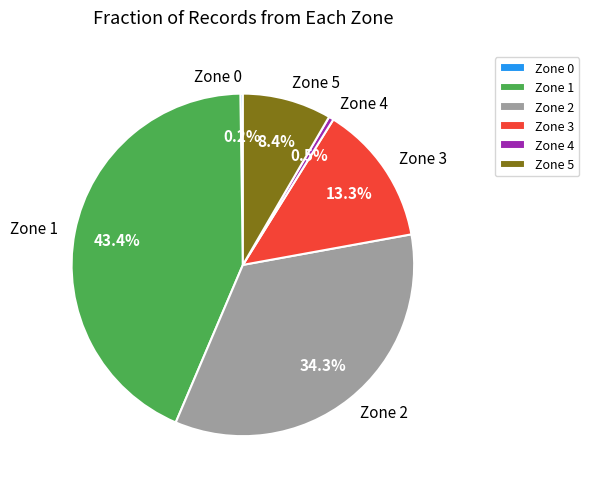

To the nearest percent, what is the difference between the Zone 4 and Zone 5 slice percentages?

8%